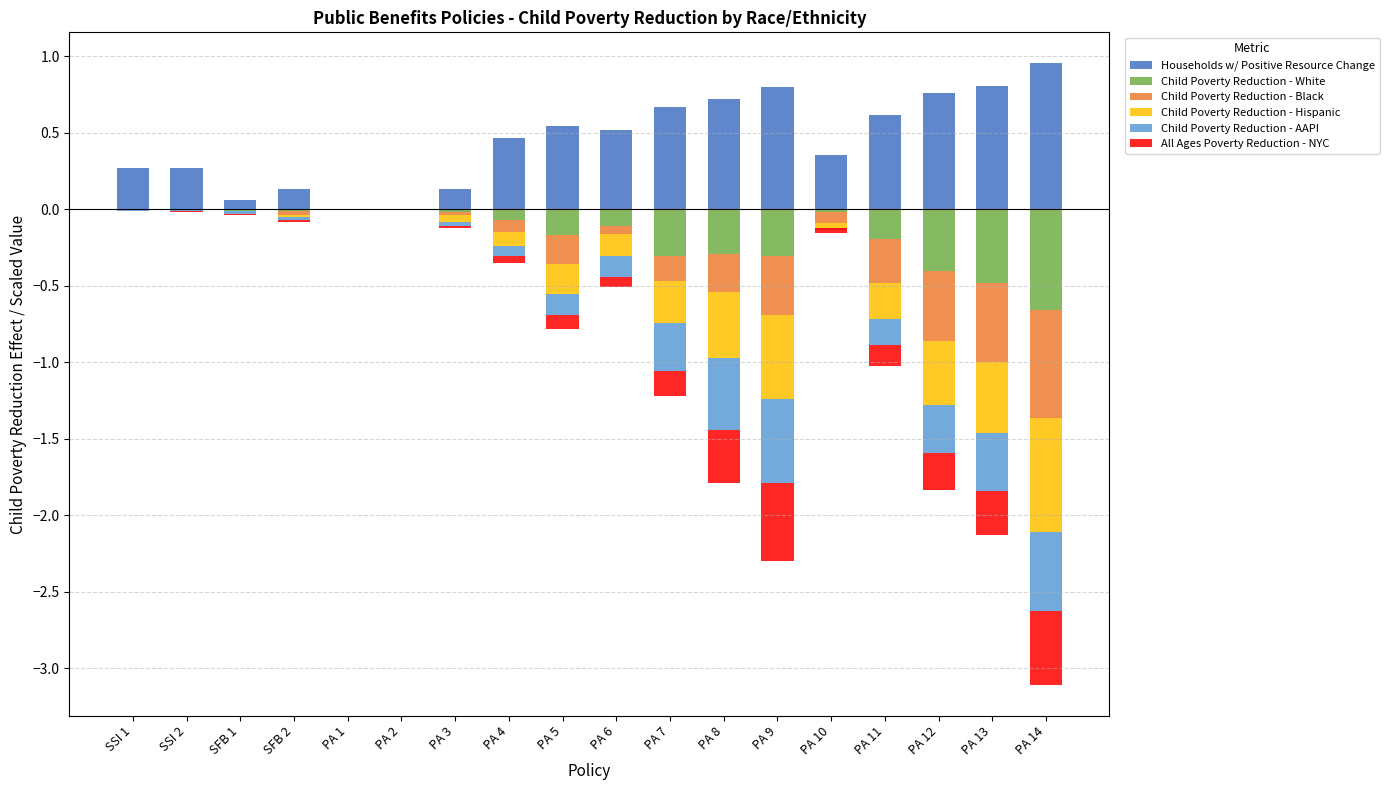

At which label does Households w/ Positive Resource Change reach its minimum?

PA 1